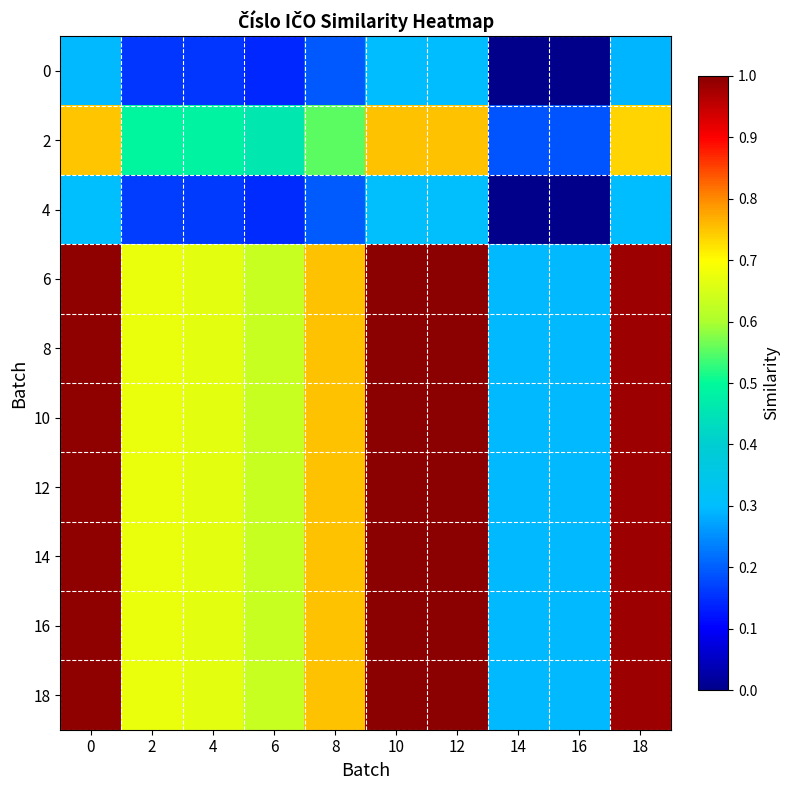

At 2, list the series in order from smallest to largest.

0, 4, 2, 18, 6, 8, 10, 12, 14, 16